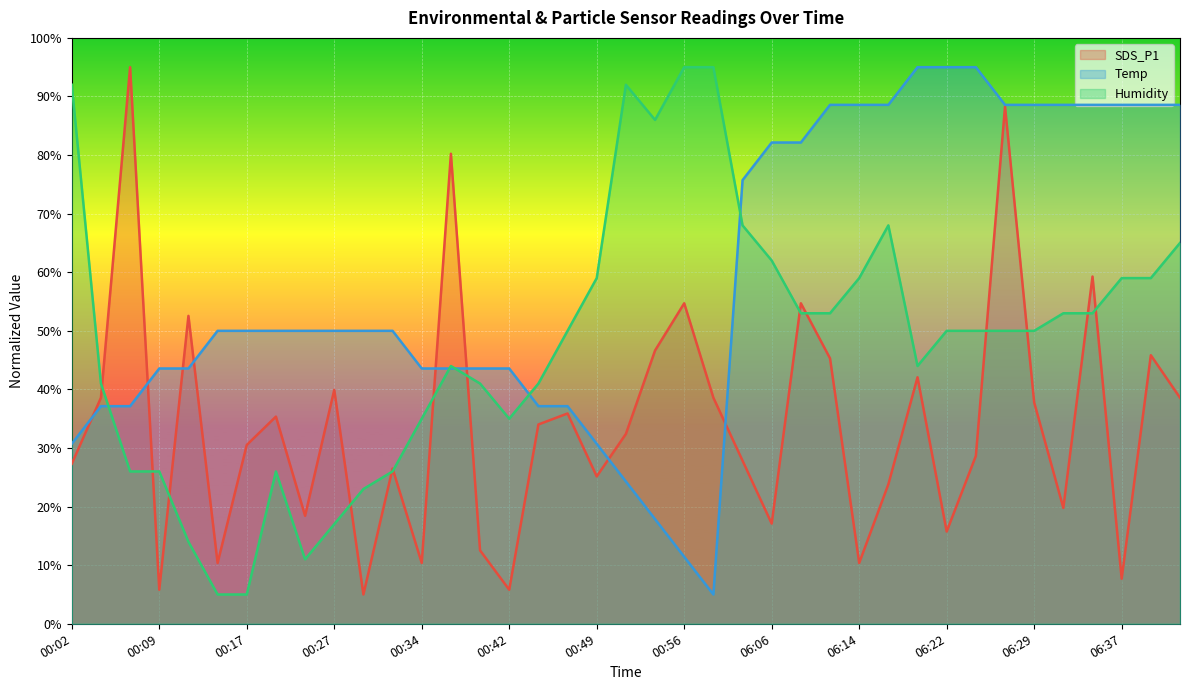

True or false: SDS_P1 and Humidity cross at least once.

True